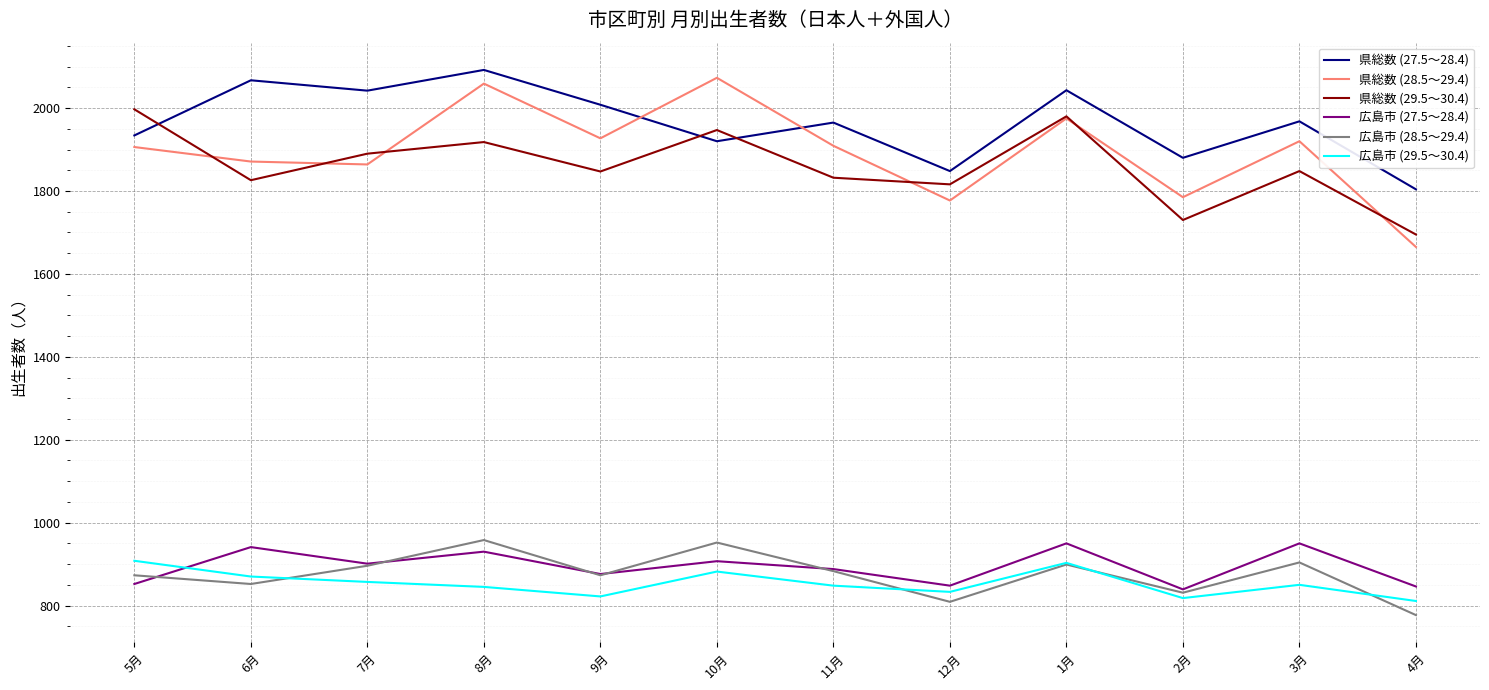

True or false: 県総数 (29.5～30.4) and 広島市 (27.5～28.4) cross at least once.

False